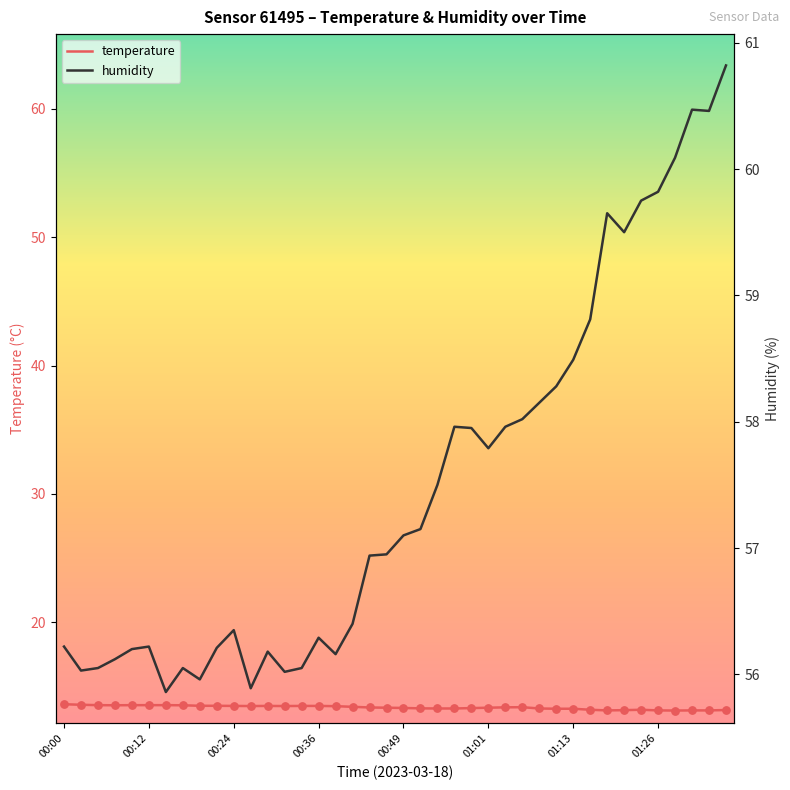

Which series reaches the minimum Y coordinate?

temperature